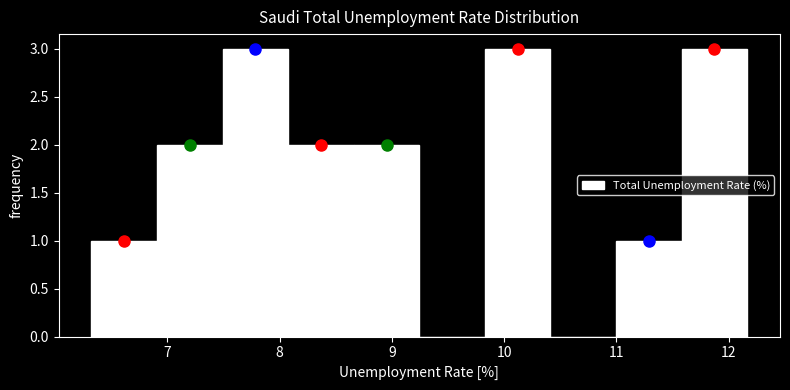

Reading left to right, list every bar in this chart as the range it spans on the x-axis followed by its height. Neither the bar edges nor the heights are printed on the chart, so give them approximately, as read against the axes.

6.3 to 6.9: 1
6.9 to 7.5: 2
7.5 to 8.1: 3
8.1 to 8.7: 2
8.7 to 9.2: 2
9.2 to 9.8: 0
9.8 to 10.4: 3
10.4 to 11.0: 0
11.0 to 11.6: 1
11.6 to 12.2: 3